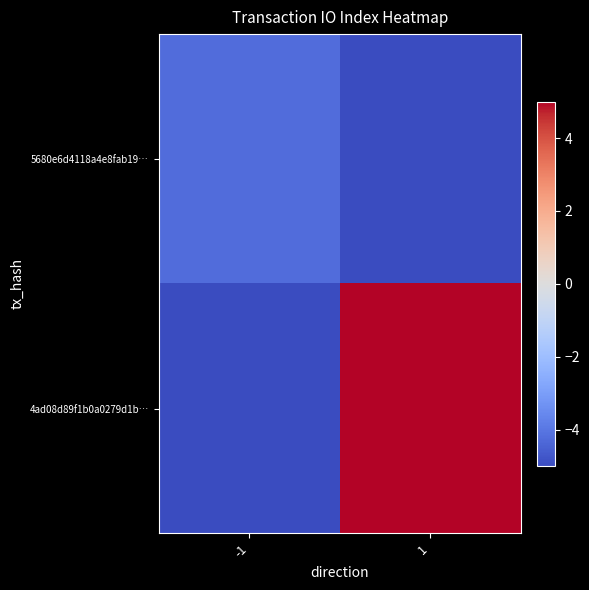

Reading left to right, transcribe all the data shown in this chart.

5680e6d4118a4e8fab19…: -1=-4.2	1=-6.2
4ad08d89f1b0a0279d1b…: -1=-6.2	1=16.8